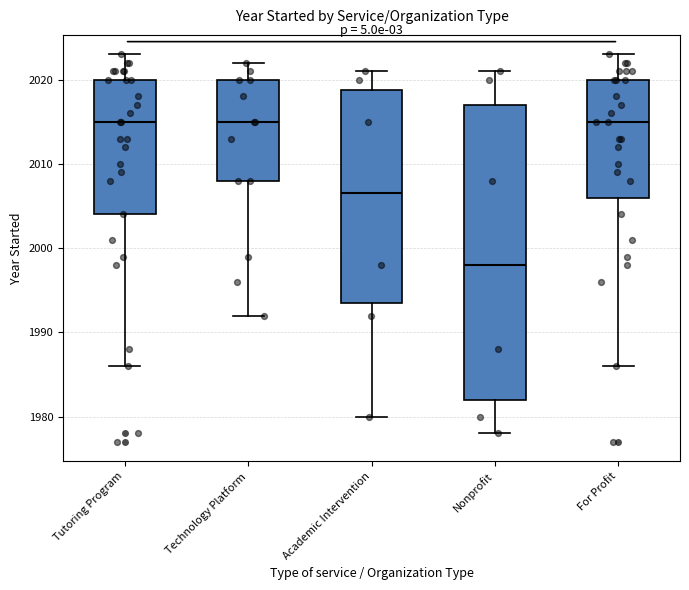

Reading left to right, read every box against the y-axis: the position of its median line, the range the box covers, and the ends of its whiskers. The values are not printed on the chart, so give them approximately, as read against the axis.

Tutoring Program: median 2015, box 2004 to 2020, whiskers 1986 to 2023
Technology Platform: median 2015, box 2008 to 2020, whiskers 1992 to 2022
Academic Intervention: median 2007, box 1994 to 2019, whiskers 1980 to 2021
Nonprofit: median 1998, box 1982 to 2017, whiskers 1978 to 2021
For Profit: median 2015, box 2006 to 2020, whiskers 1986 to 2023